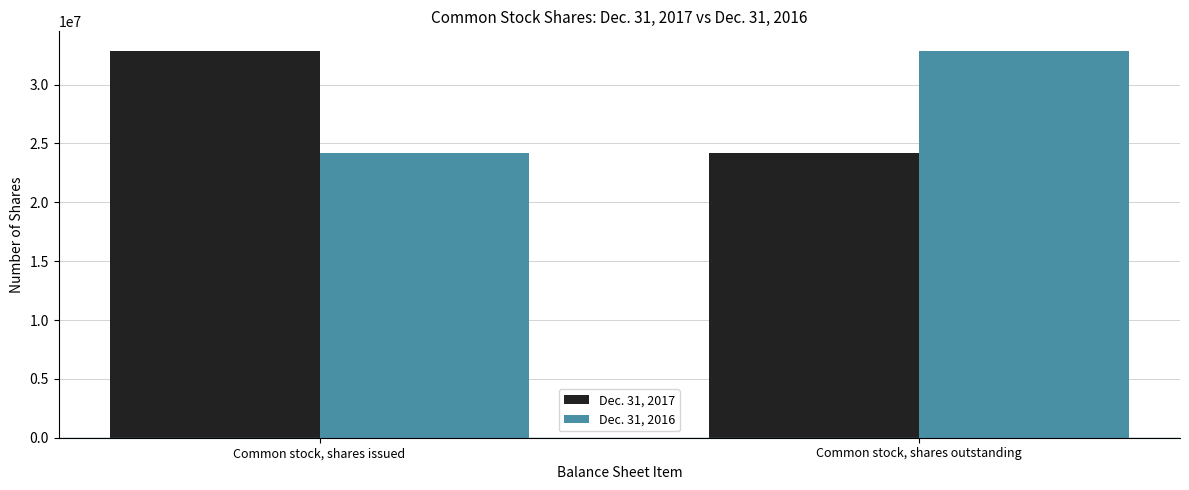

Reading left to right, what are all the values shown in this chart?

Dec. 31, 2017: 32884786	24202921
Dec. 31, 2016: 24202921	32884786